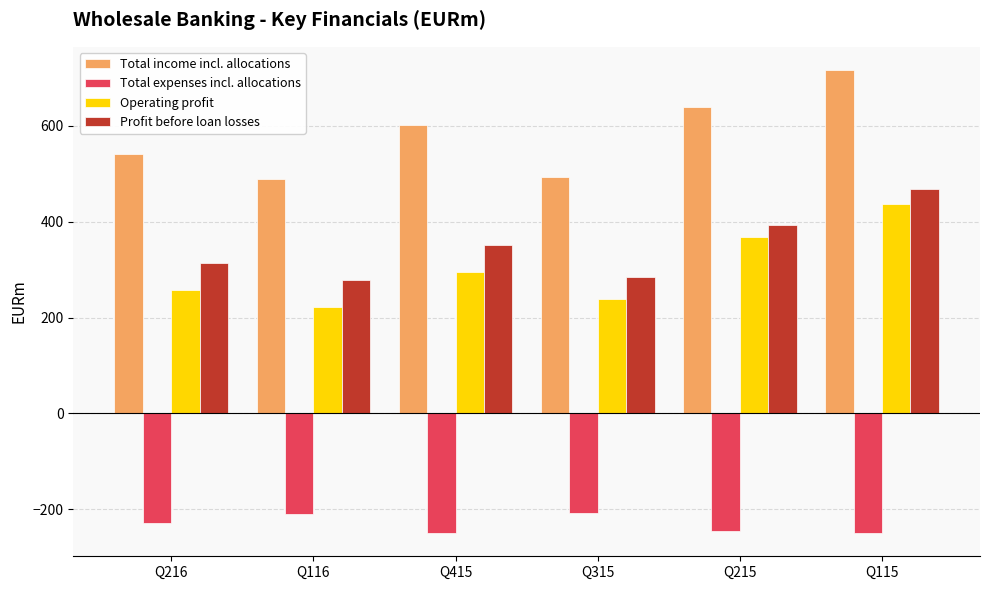

Which series has the largest total across all categories?

Total income incl. allocations